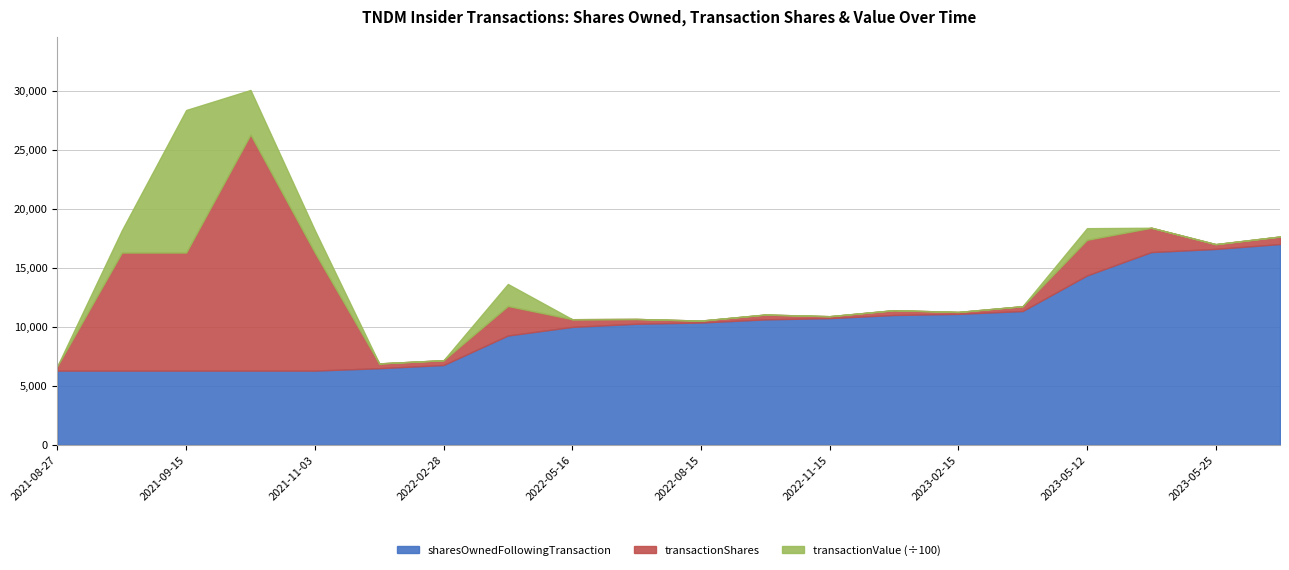

What is the sum of the sharesOwnedFollowingTransaction values at 2022-11-28 and 2021-09-15?

17291